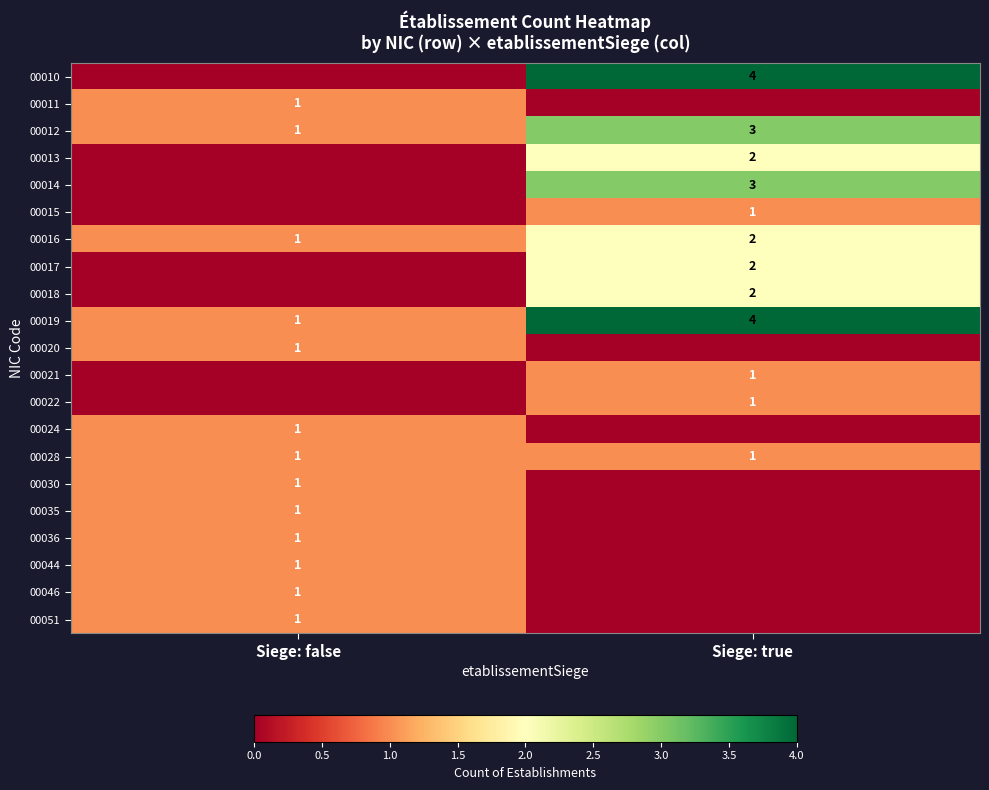

What is the sum of the 00019 values at Siege: false and Siege: true?

5